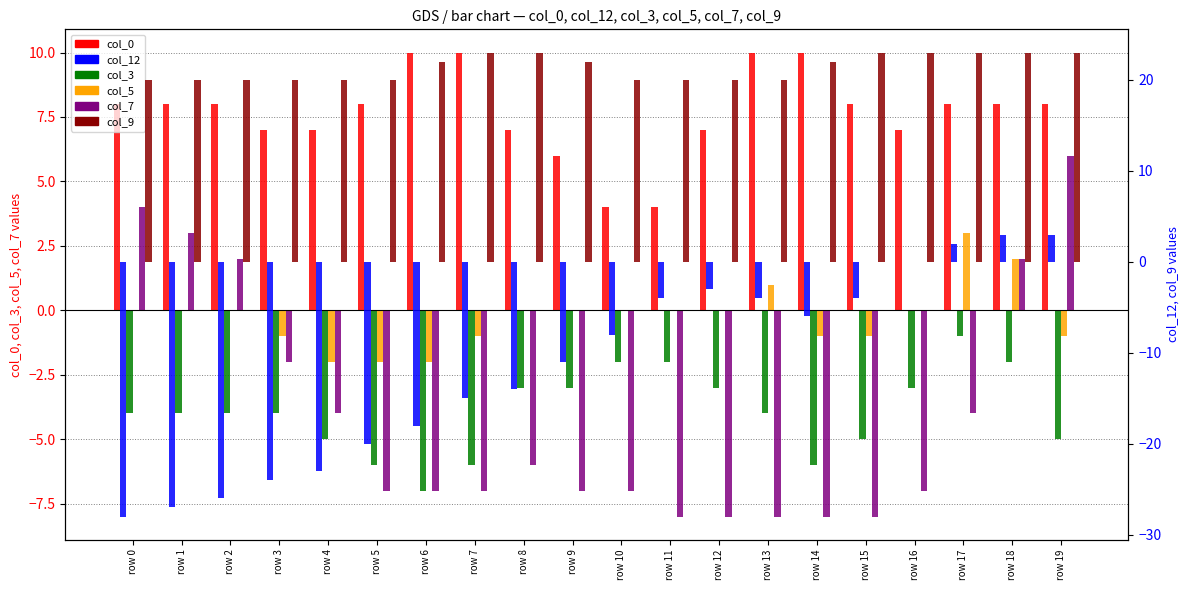

How many values in col_7 are below zero?

15